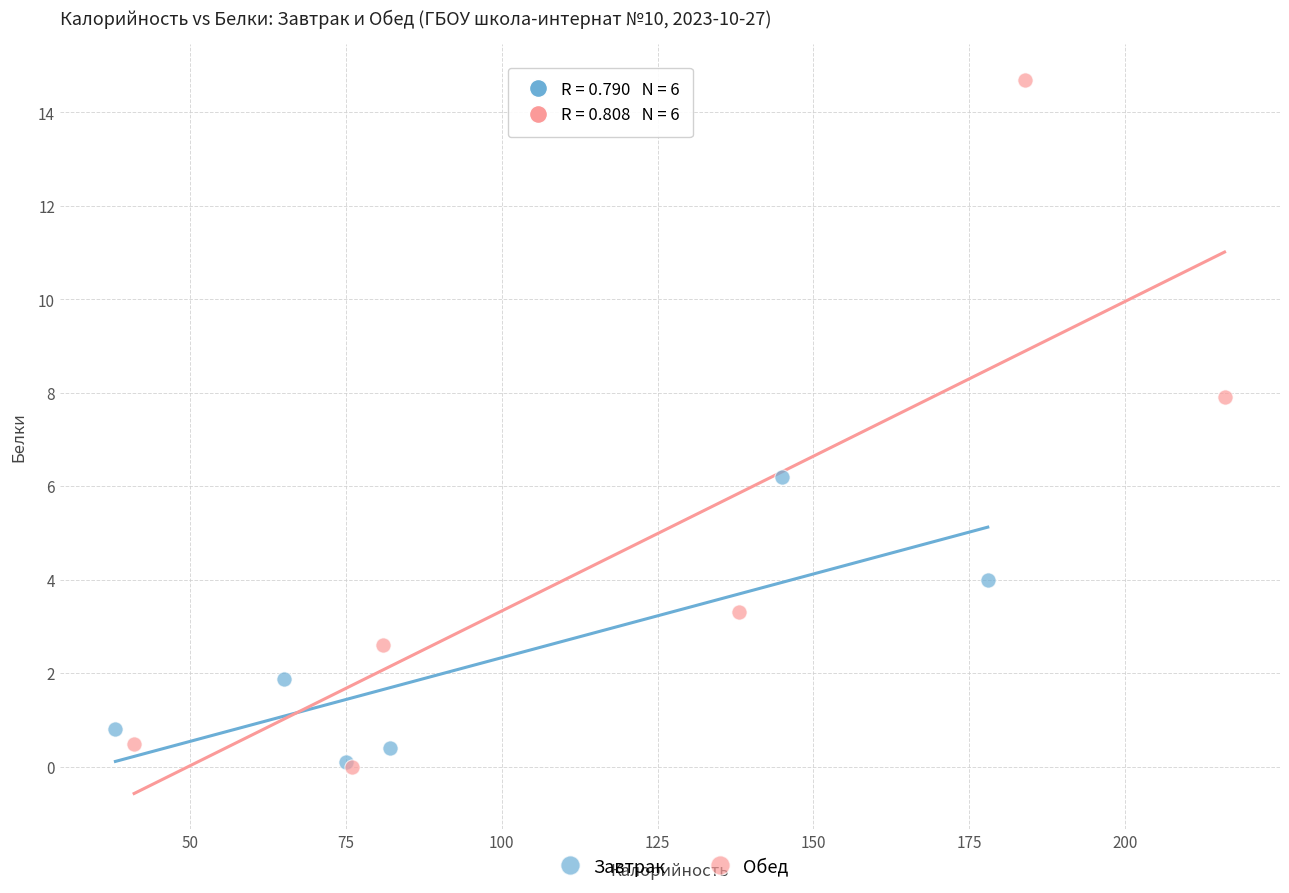

What are all the series names shown in the legend?

Завтрак, Обед